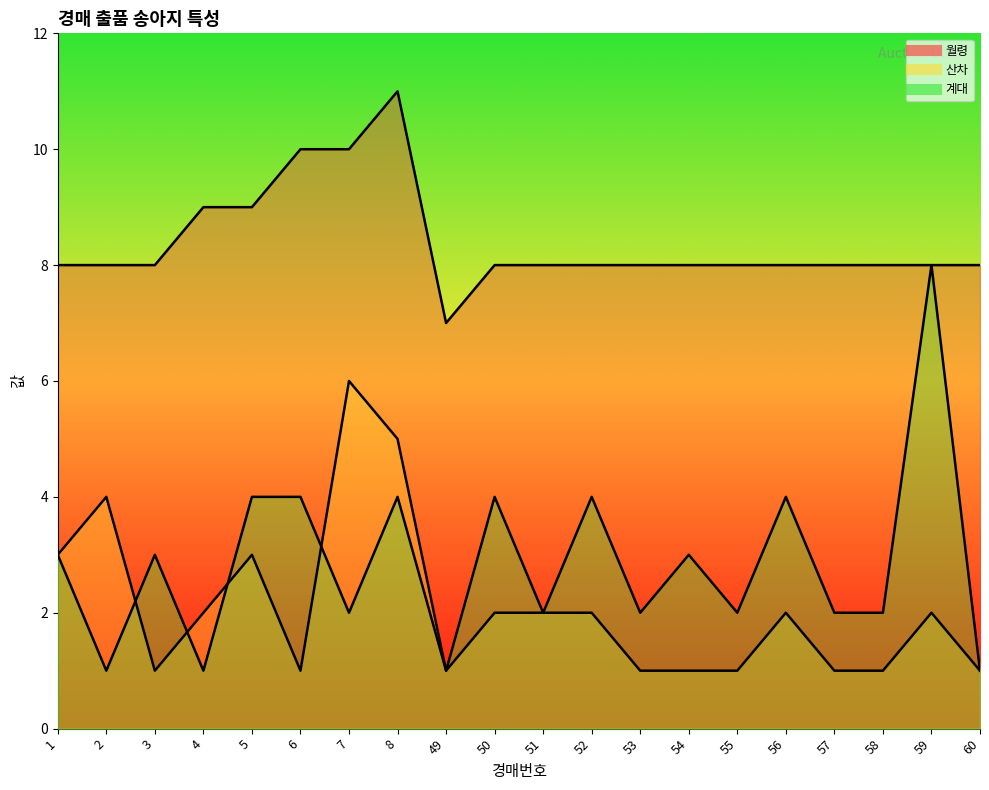

True or false: 산차 has a value of 6 at 7.

True